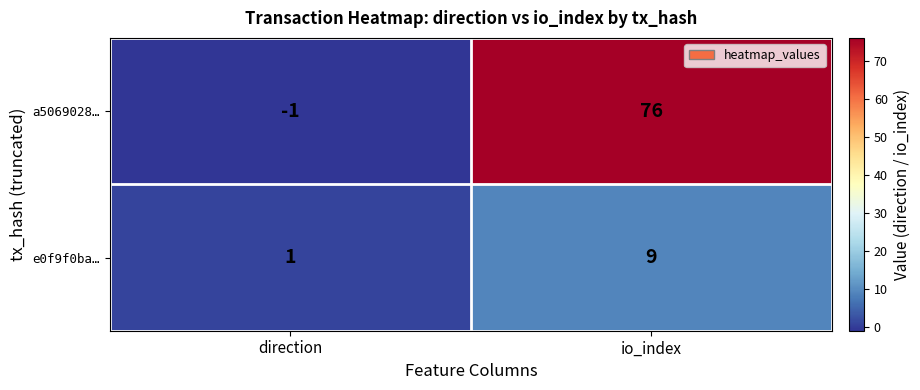

Reading left to right, extract all data points from this chart.

a5069028…: direction=-1	io_index=76
e0f9f0ba…: direction=1	io_index=9